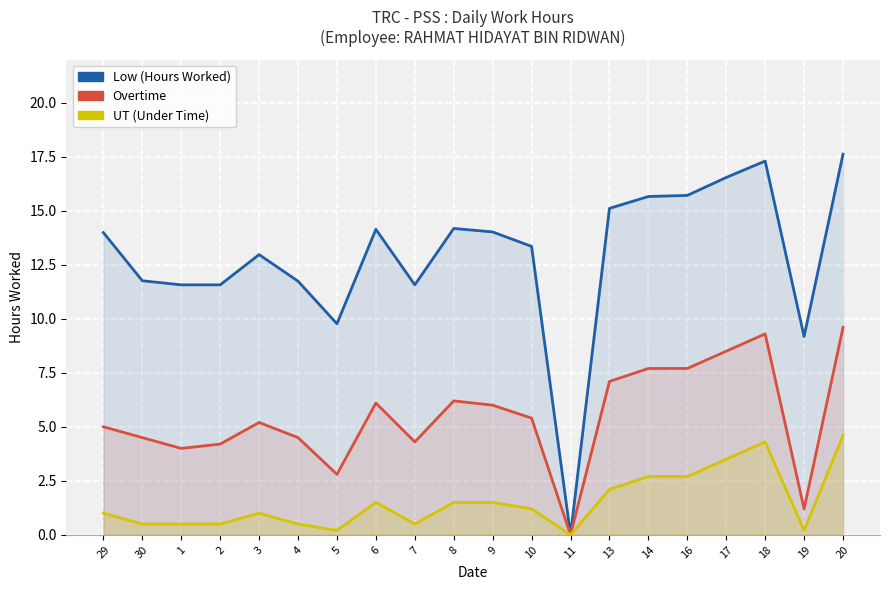

Rank the series by their average value, from lowest to highest.

UT (Under Time), Overtime, Low (Hours Worked)